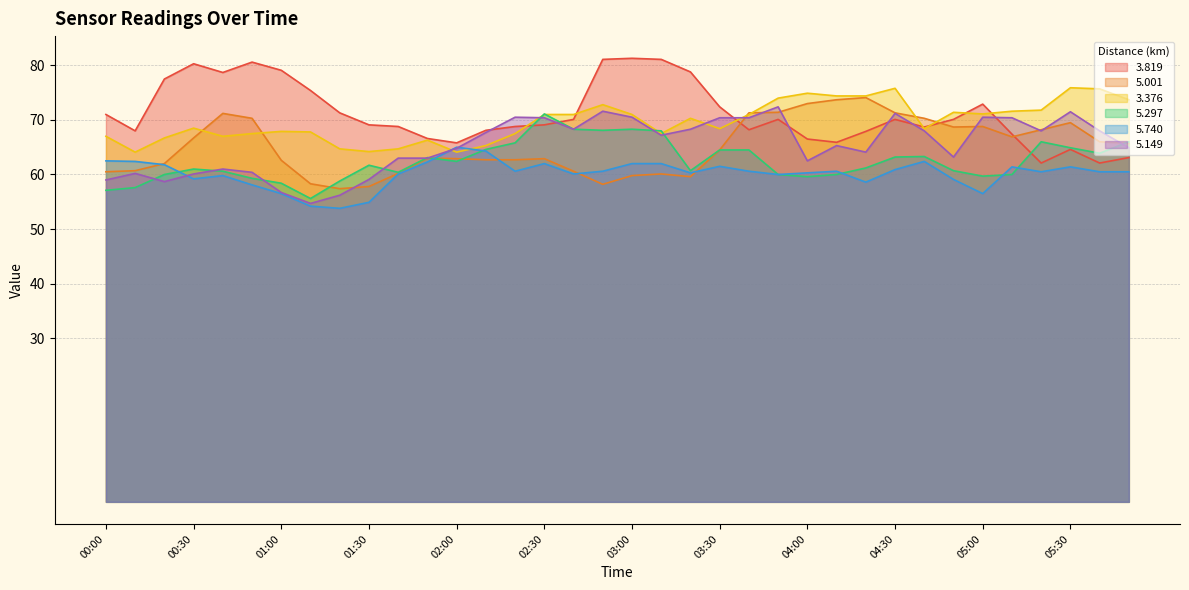

What are all the series names shown in the legend?

3.819, 5.001, 3.376, 5.297, 5.740, 5.149